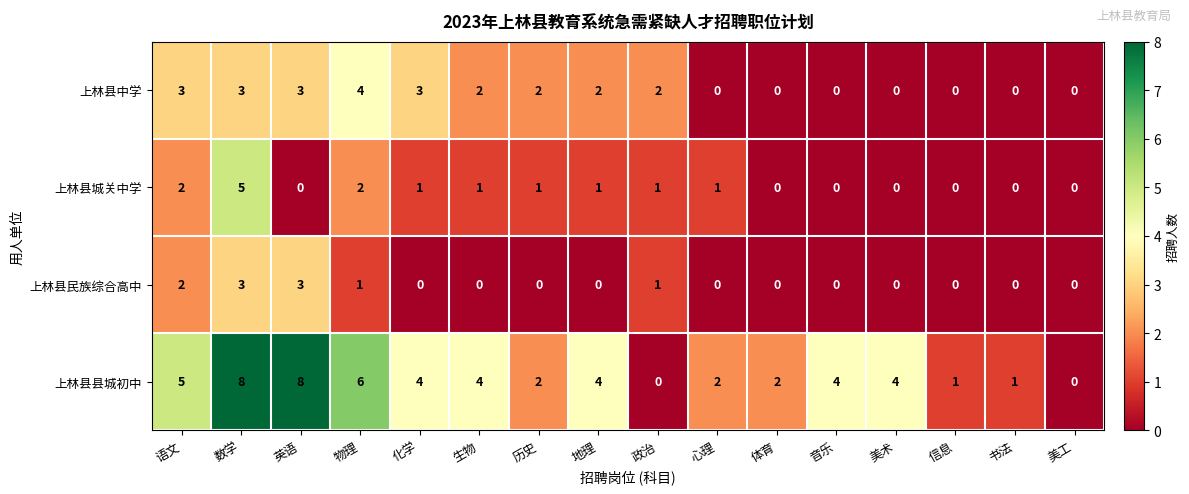

List the series in order of their peak value, highest first.

上林县县城初中, 上林县城关中学, 上林县中学, 上林县民族综合高中